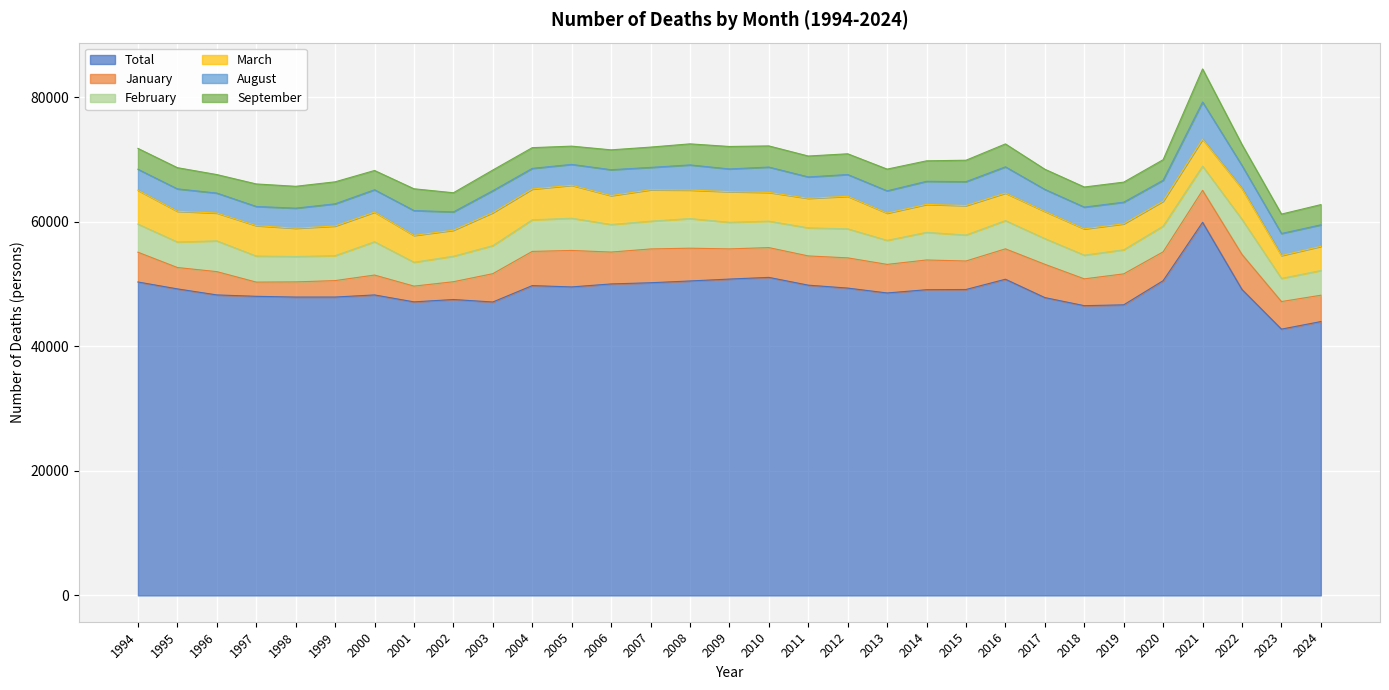

Which category has the lowest value in the March series?

2023